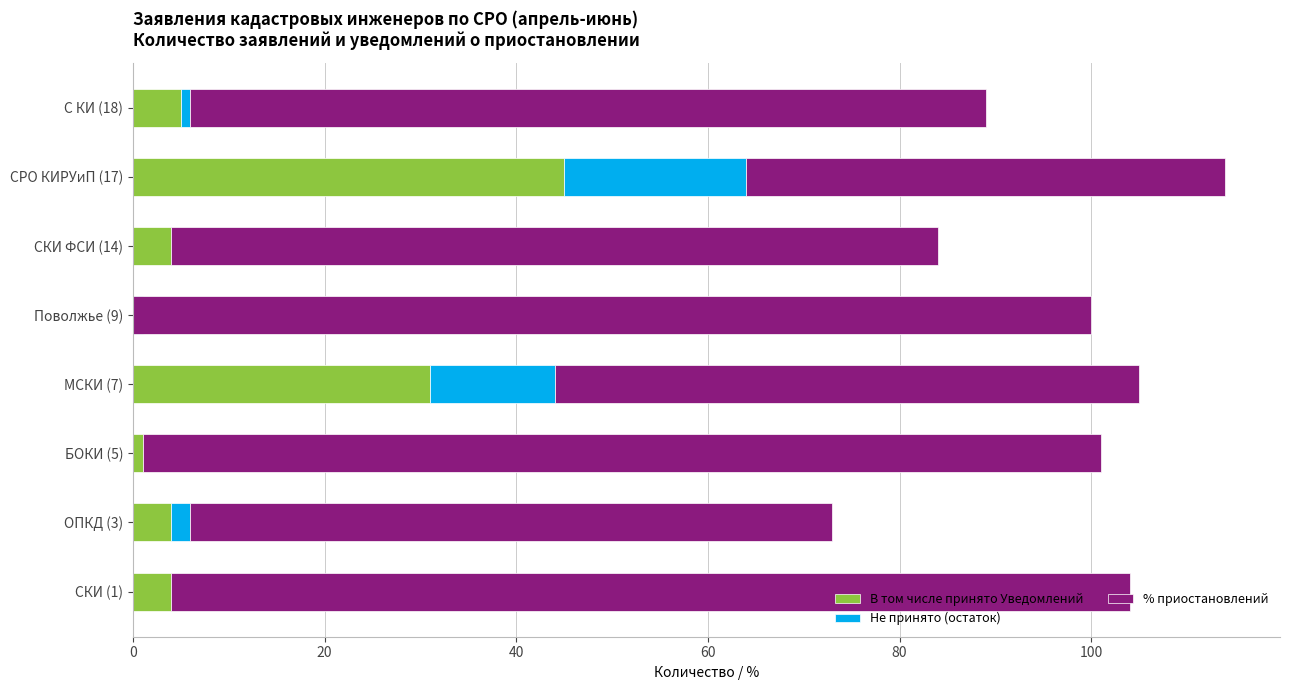

What is the value of the В том числе принято Уведомлений bar at the 8th from the left?

5